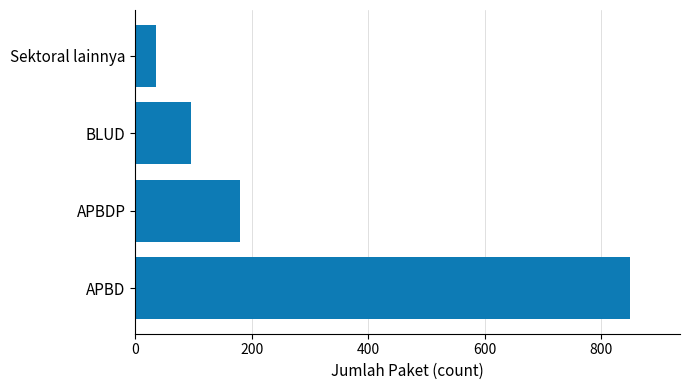

Reading bottom to top, what are all the values shown in this chart?

APBD=850	APBDP=180	BLUD=95	Sektoral lainnya=36